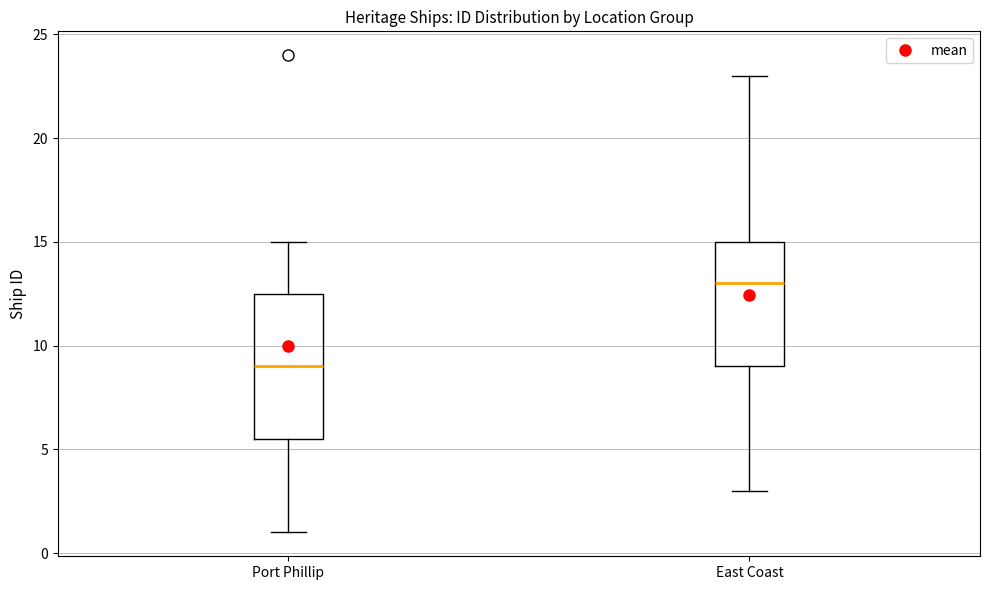

Where is the lower edge of the box for Port Phillip on the y-axis? The values are not printed on the chart, so give them approximately, as read against the axis.

5.5